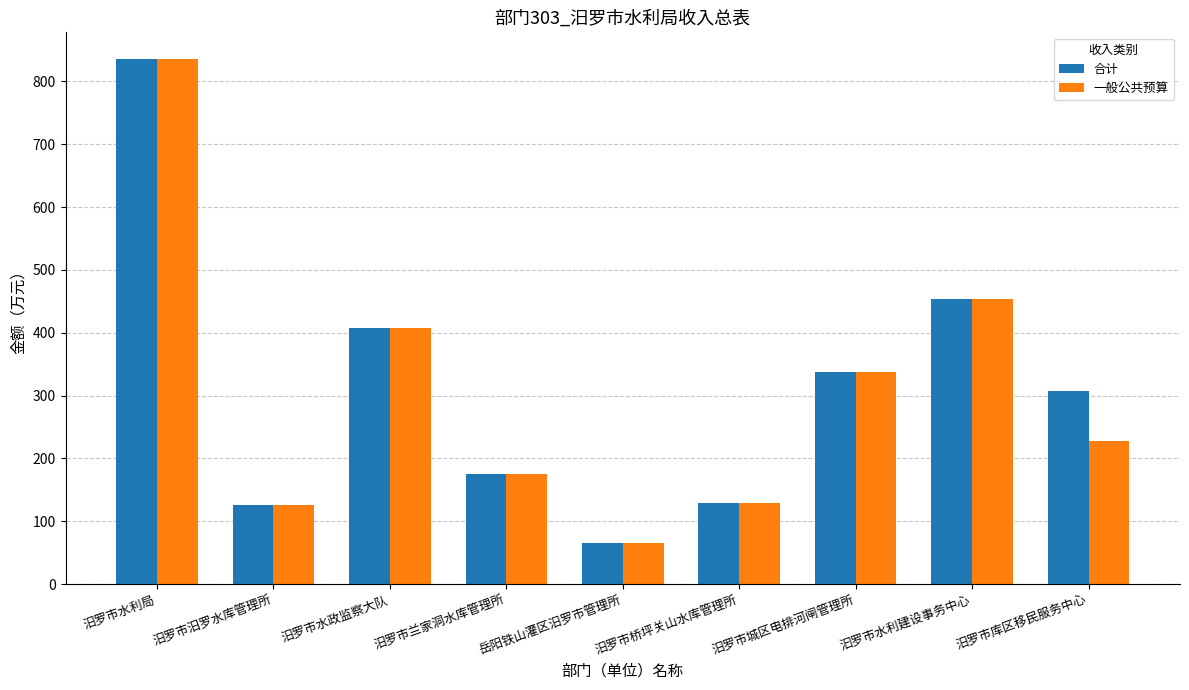

Where is 一般公共预算 nearest to the value 451?

汩罗市水利建设事务中心